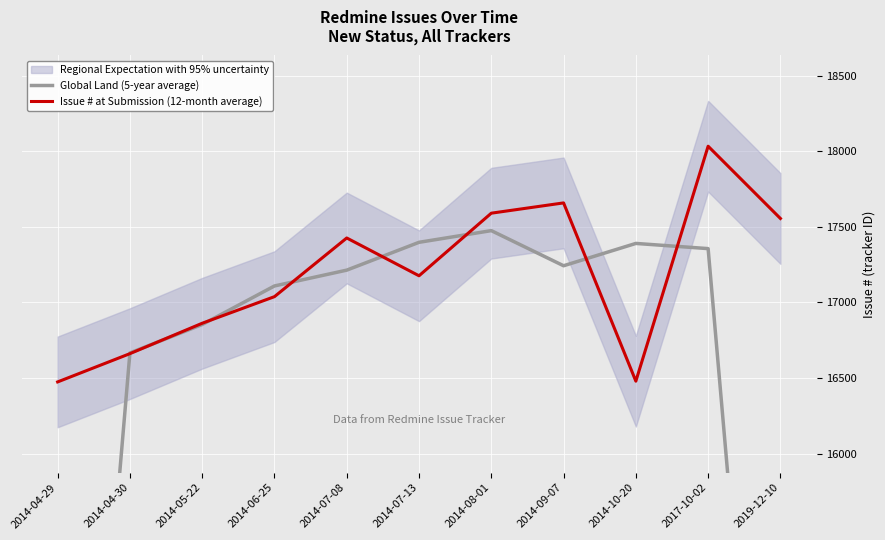

Where is the first local minimum for Issue # at Submission (12-month average)?

2014-07-13